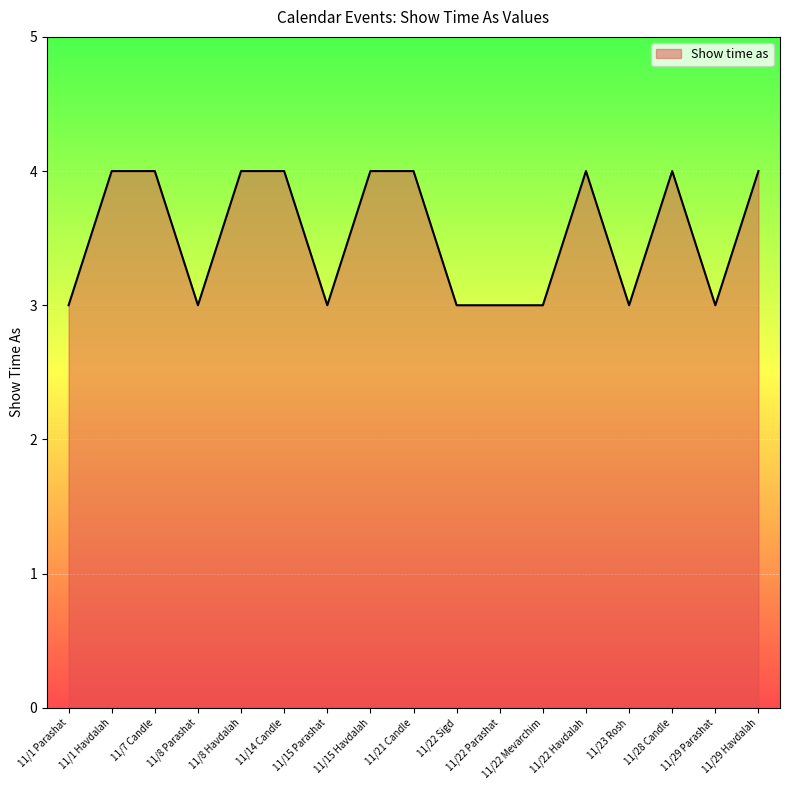

What is the change in value from 11/7 Candle to 11/23 Rosh?

-1